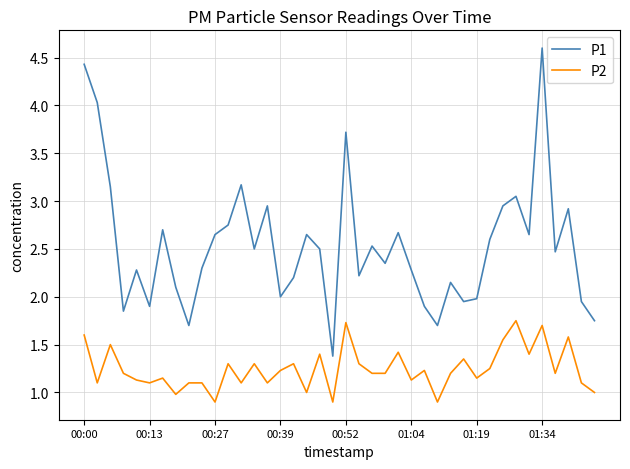

What is the highest value of the P1 series?

4.6